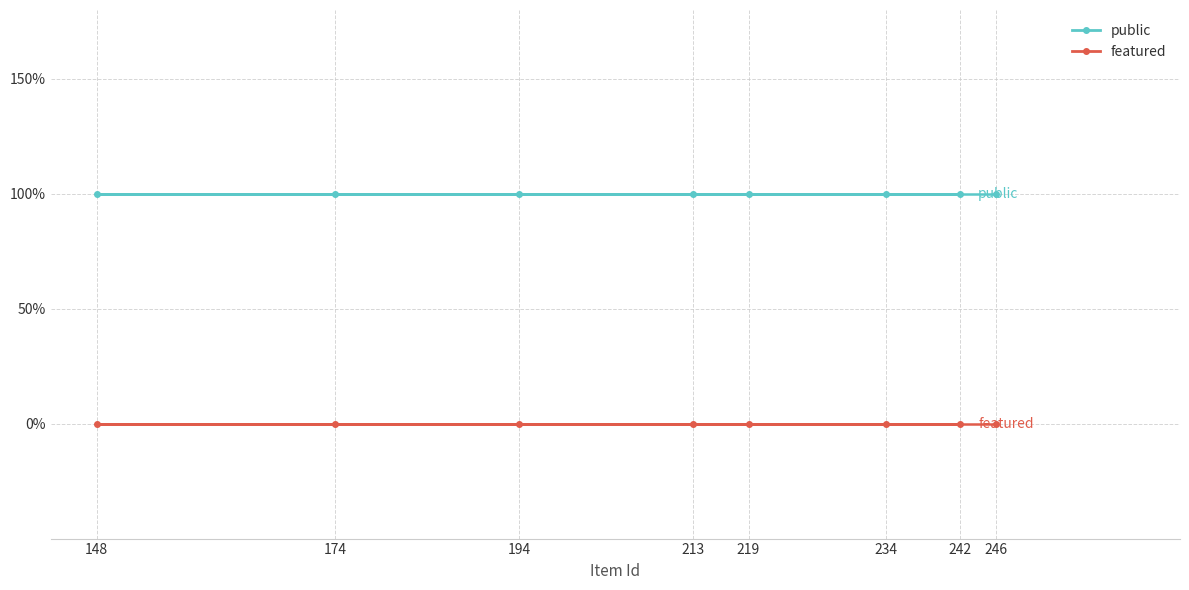

True or false: featured and public intersect in this chart.

False